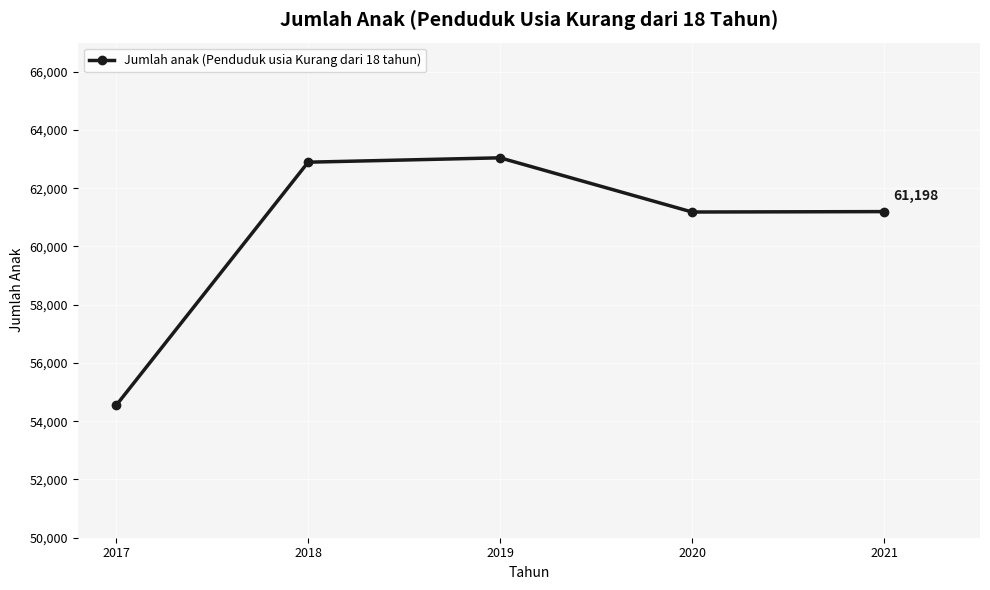

Does the chart display data point markers on the line(s)?

Yes